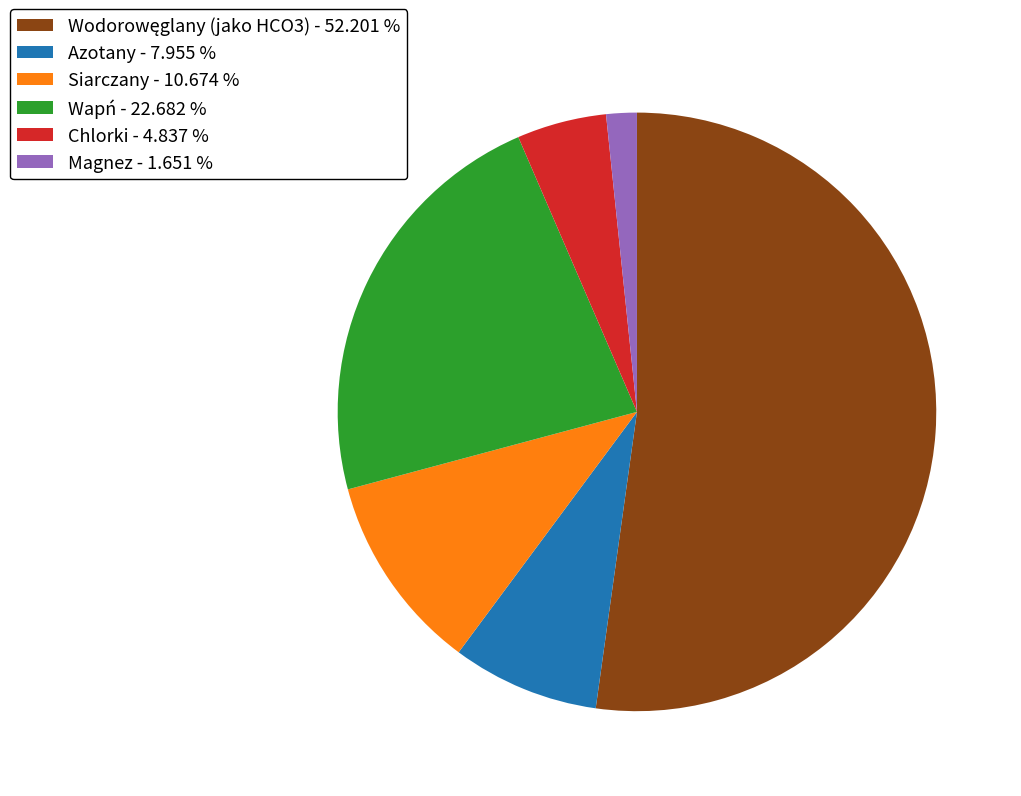

Is there any slice that represents more than half of the pie?

Yes